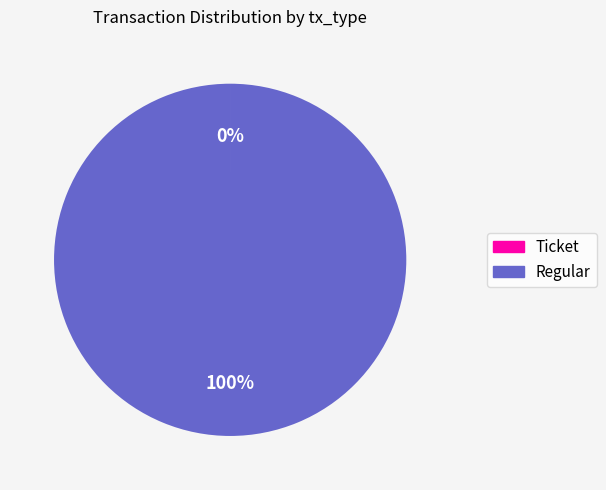

Which slice is the largest?

Regular